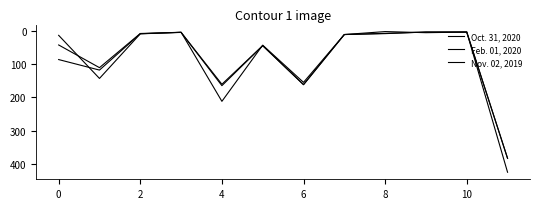

Reading left to right, list all the values displayed in this chart.

Oct. 31, 2020: 85.2	117.1	7.0	2.4	211.6	41.6	154.2	9.4	5.9	1.9	1.8	426.3
Feb. 01, 2020: 41.0	109.7	6.2	3.0	160.0	43.0	161.0	9.4	6.6	1.8	1.9	383.8
Nov. 02, 2019: 11.8	142.3	7.3	2.7	164.2	43.2	161.4	9.4	0.5	3.8	2.0	384.5